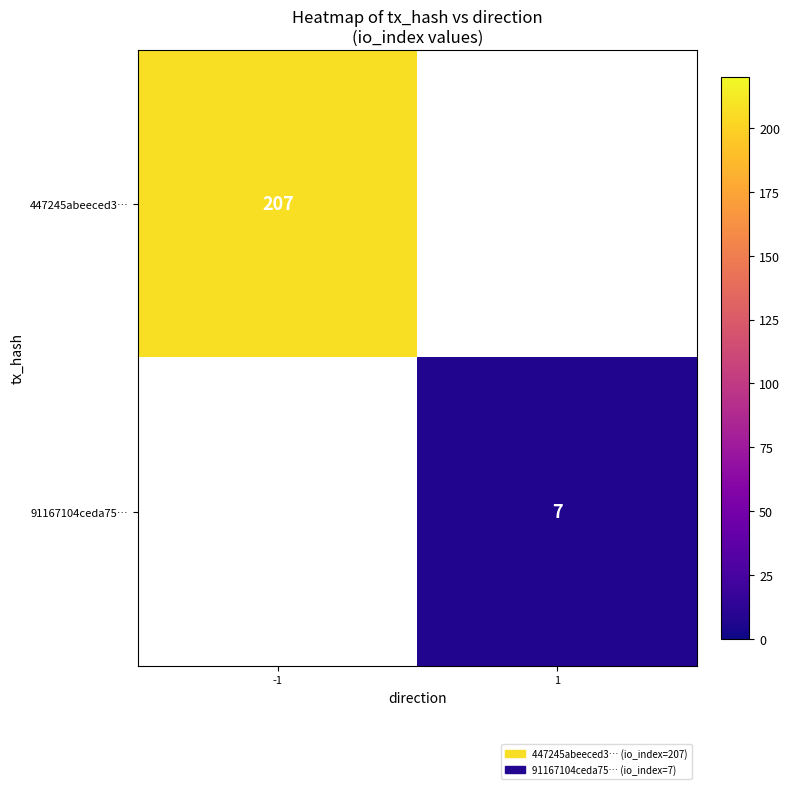

The value of 447245abeeced3… at -1 is 207. True or false?

True